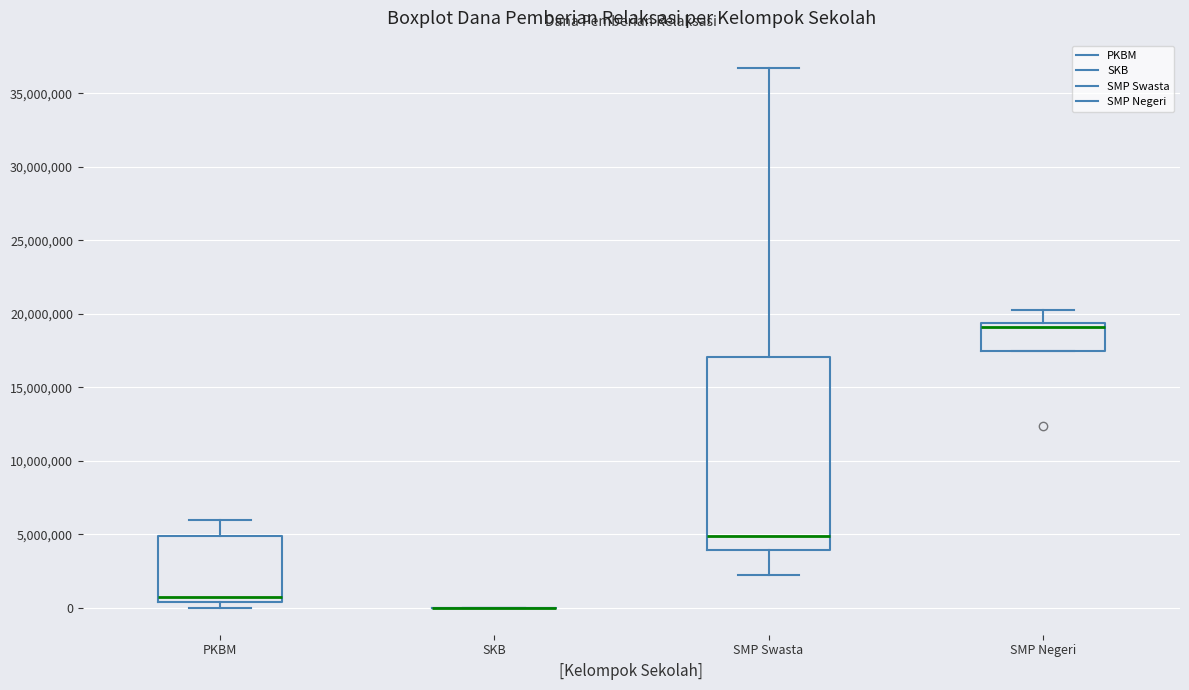

Reading left to right, transcribe this box plot: for each box, give where its median line is, the range the box spans, and where its two whiskers end, as read against the y-axis. The values are not printed on the chart, so give them approximately, as read against the axis.

PKBM: median 1000000, box 500000 to 5000000, whiskers 0 to 6000000
SKB: box collapsed to a line at 0, whiskers 0 to 0
SMP Swasta: median 5000000, box 4000000 to 17000000, whiskers 2500000 to 37000000
SMP Negeri: median 19000000, box 17500000 to 19500000, whiskers 17500000 to 20500000